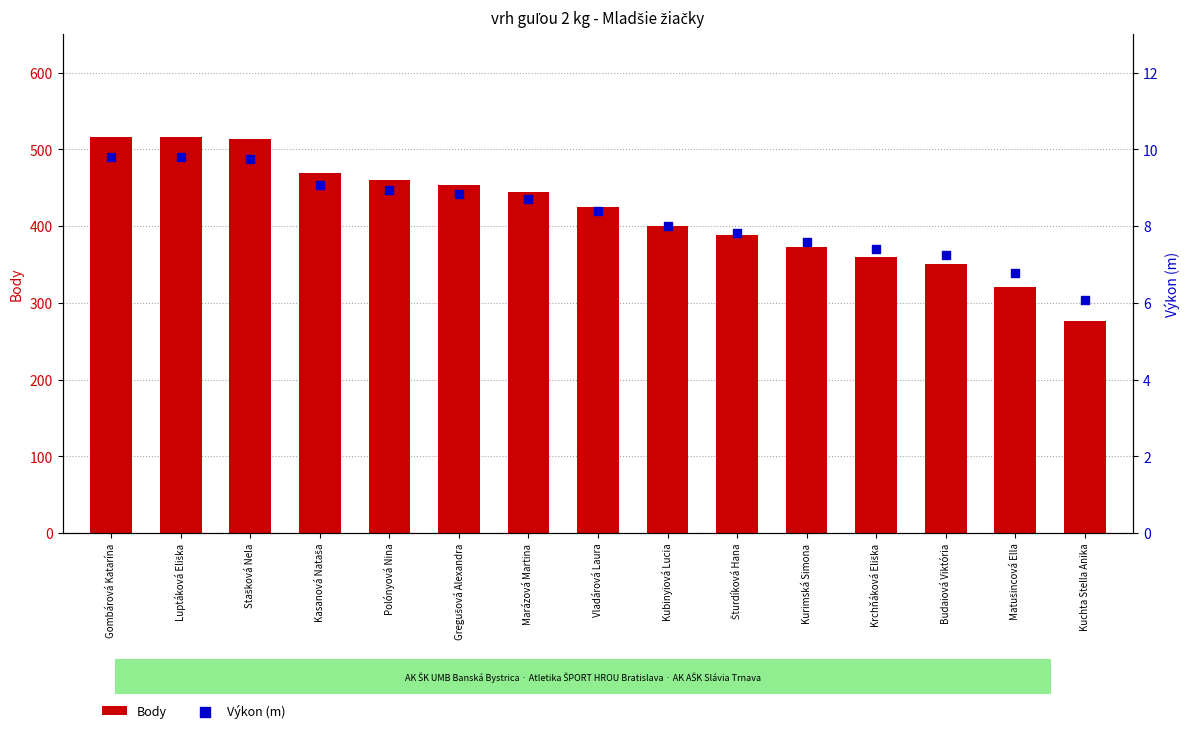

At which category is the sum across all series the highest?

Gombárová Katarína